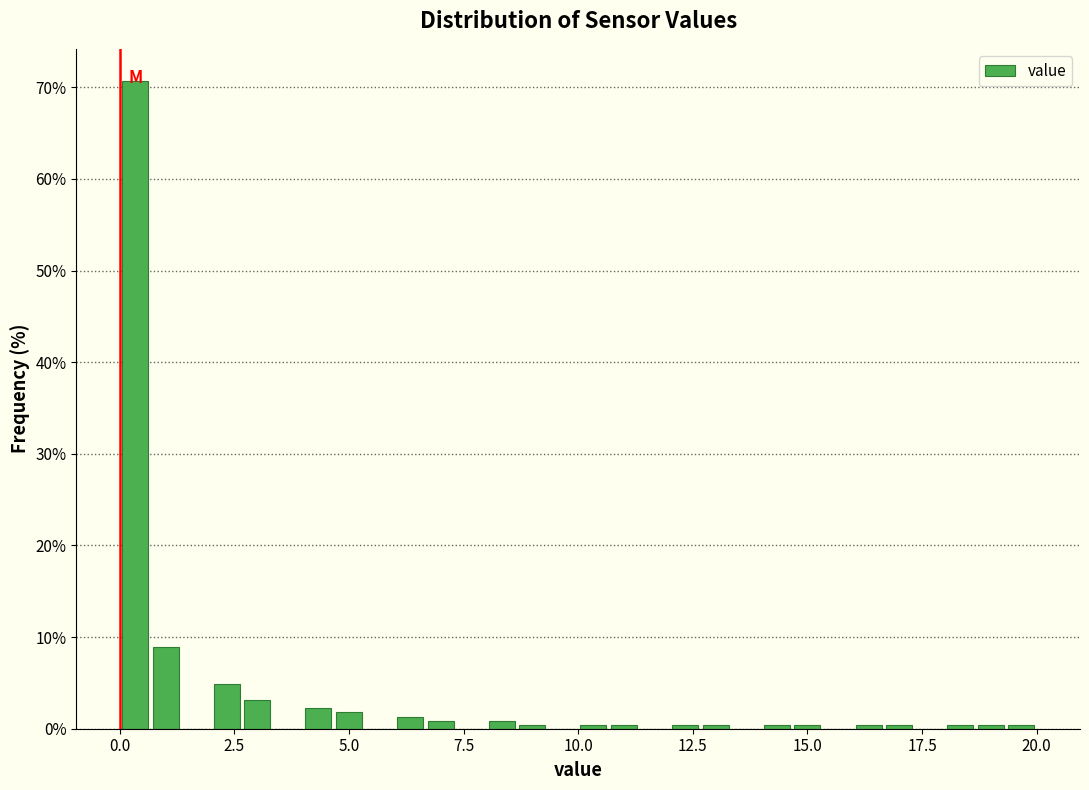

Read against the x-axis, roughly where is the centre of the tallest bar?

0.5